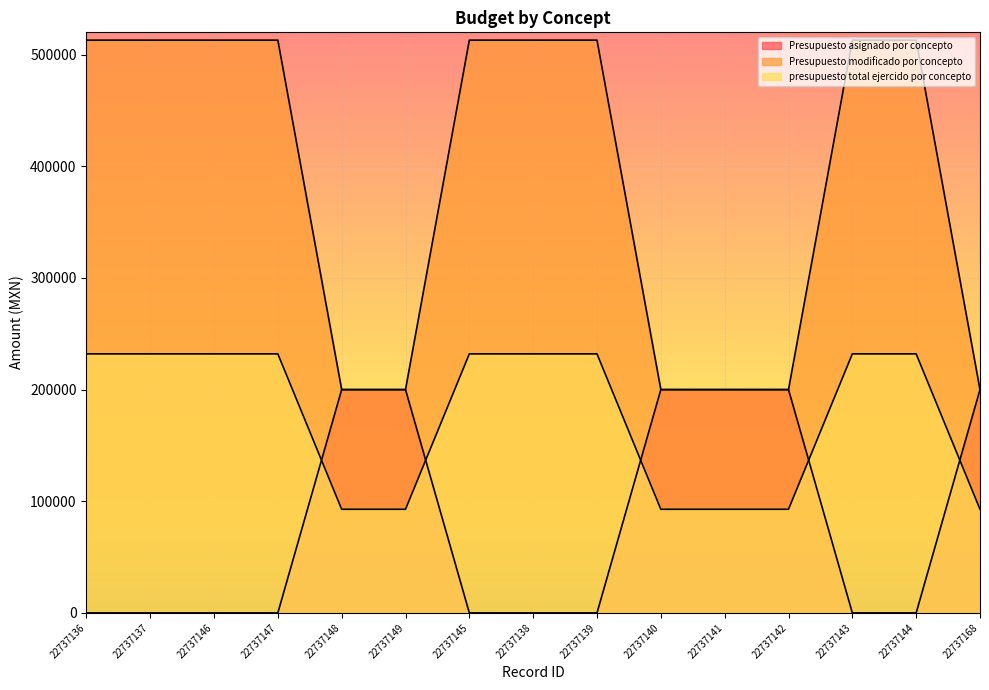

True or false: presupuesto total ejercido por concepto has a value of 232000.0 at 22737145.

True